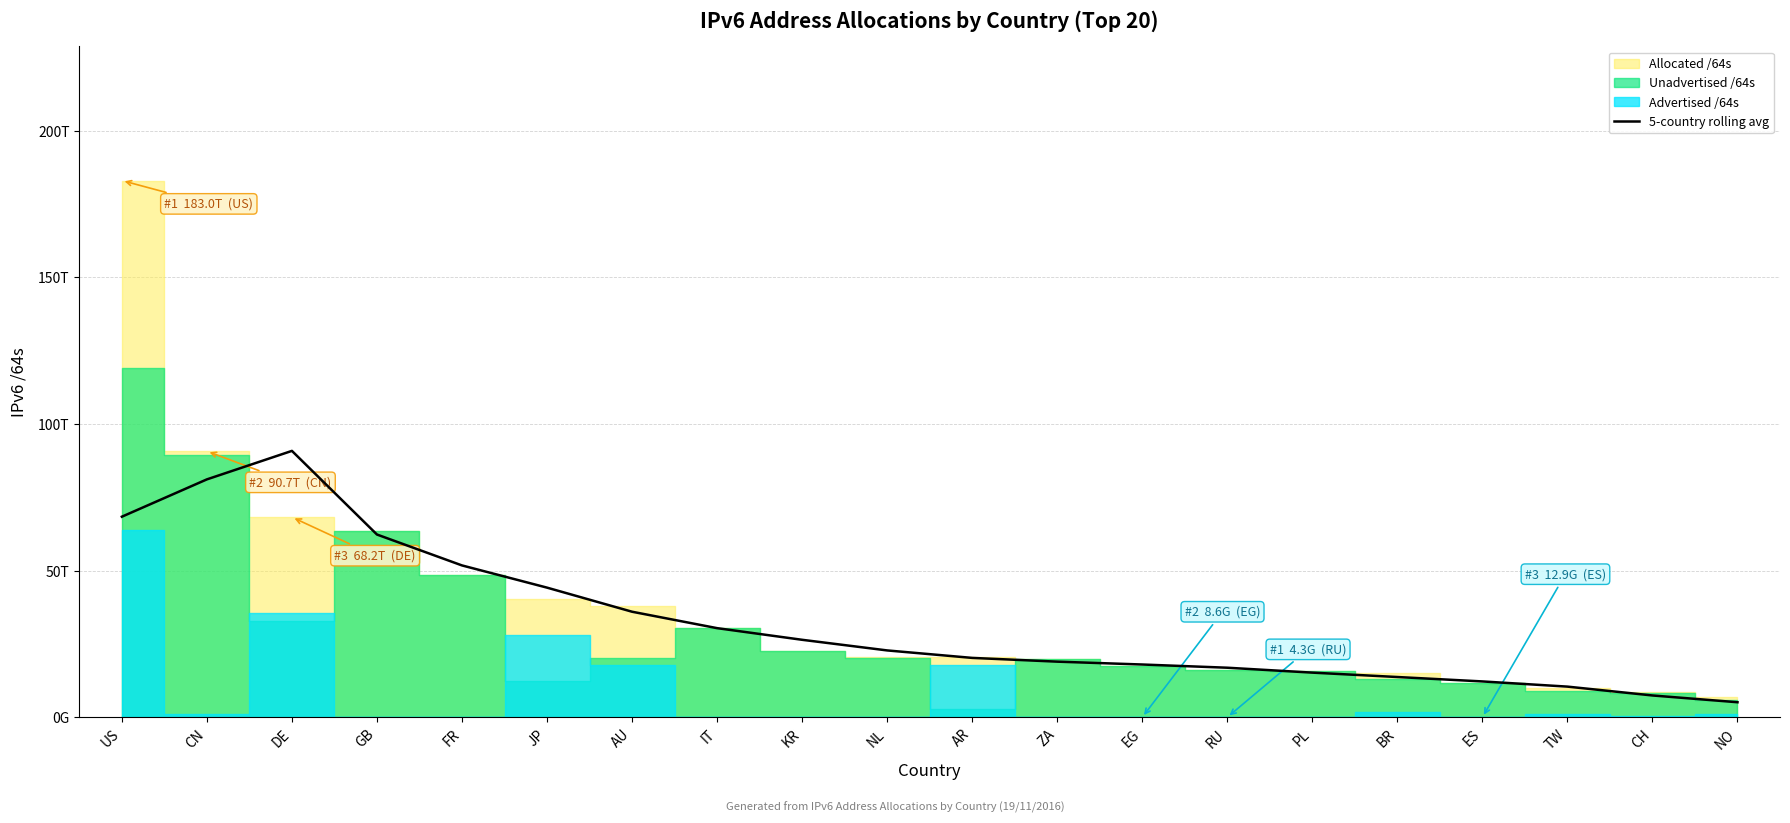

Is it true that the value at CH is 3788517010141.1?

False